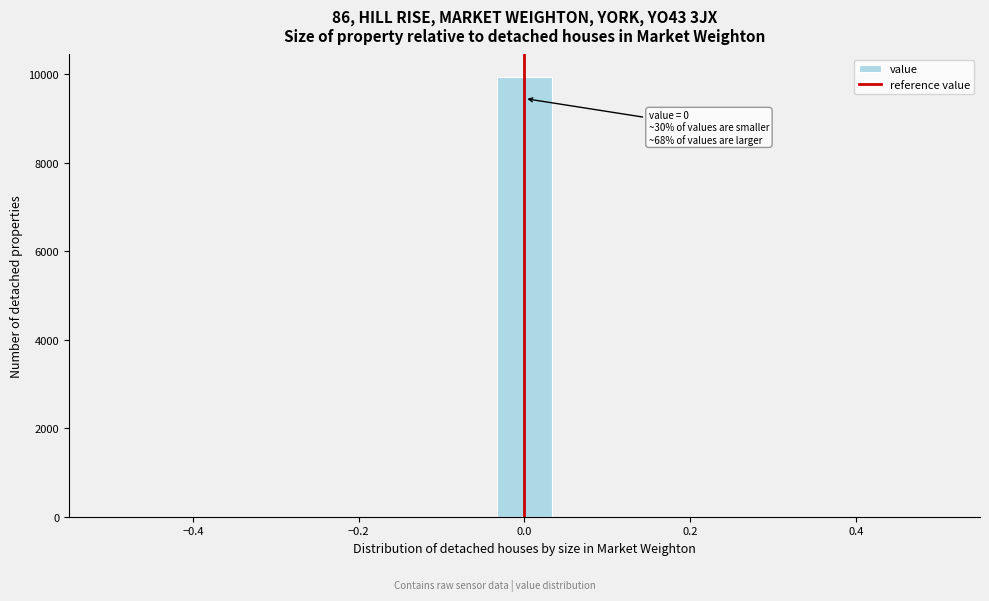

Around what value on the x-axis is the tallest bar? Give the approximate position of its centre, as read against the axis.

0.00